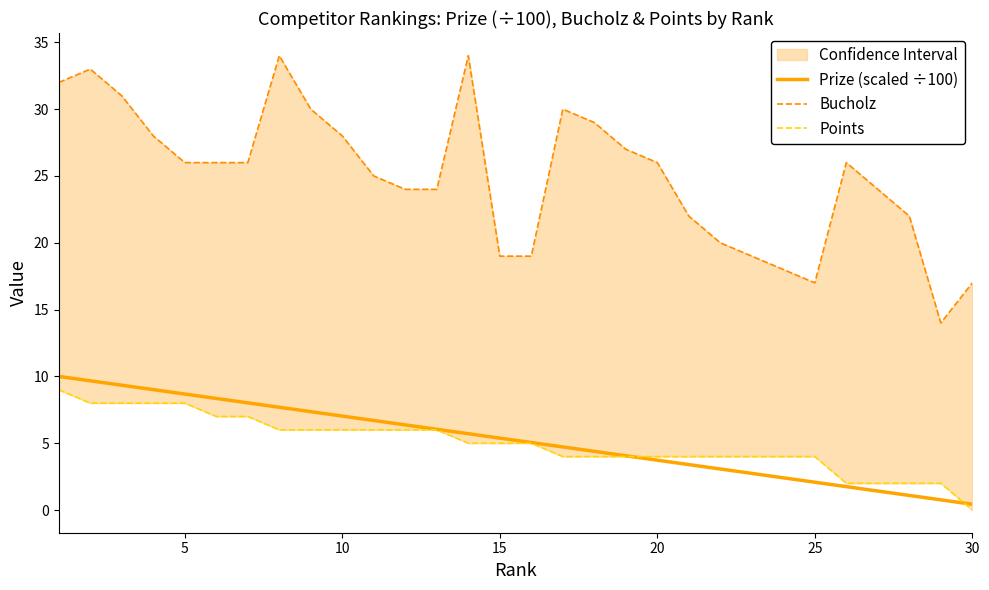

What is the maximum value for Prize (scaled ÷100)?

10.0